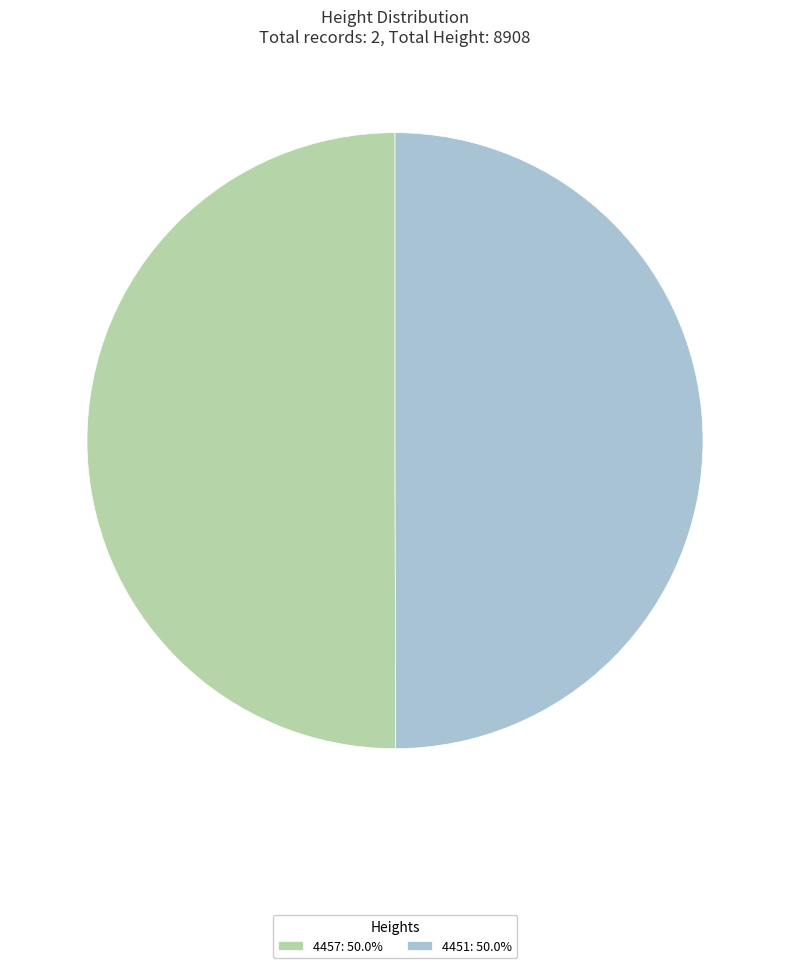

Is the sum of 4457: 50.0% and 4451: 50.0% greater than half?

Yes